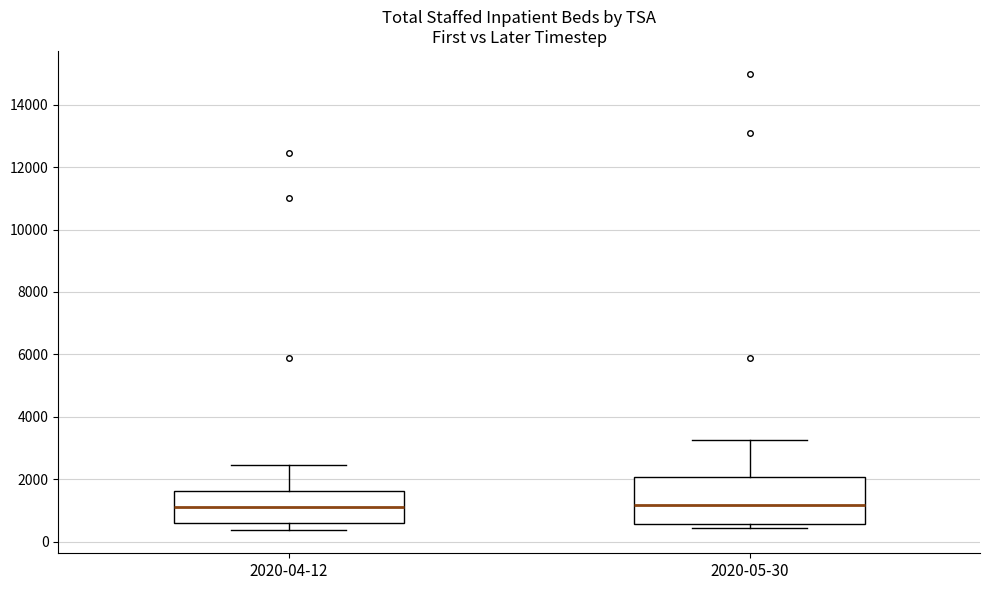

Which box is the tallest, from its lower edge to its upper edge?

2020-05-30